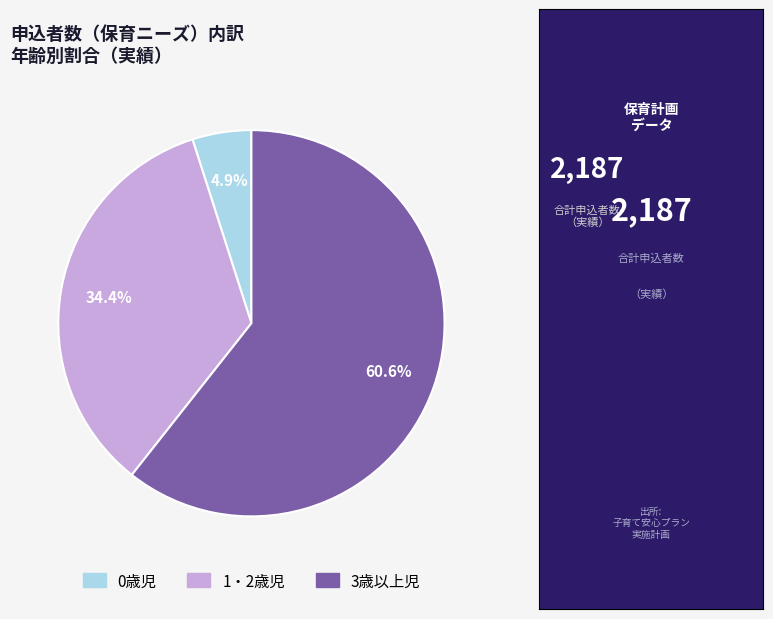

To the nearest percent, what is the difference between the largest and smallest slice percentages?

56%